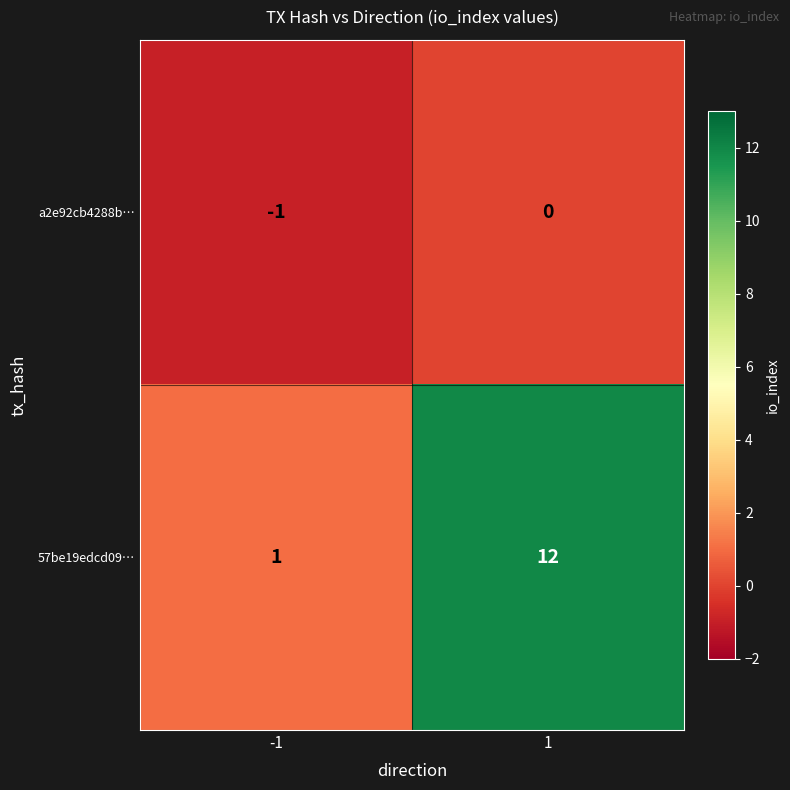

What is the greatest value displayed?

12